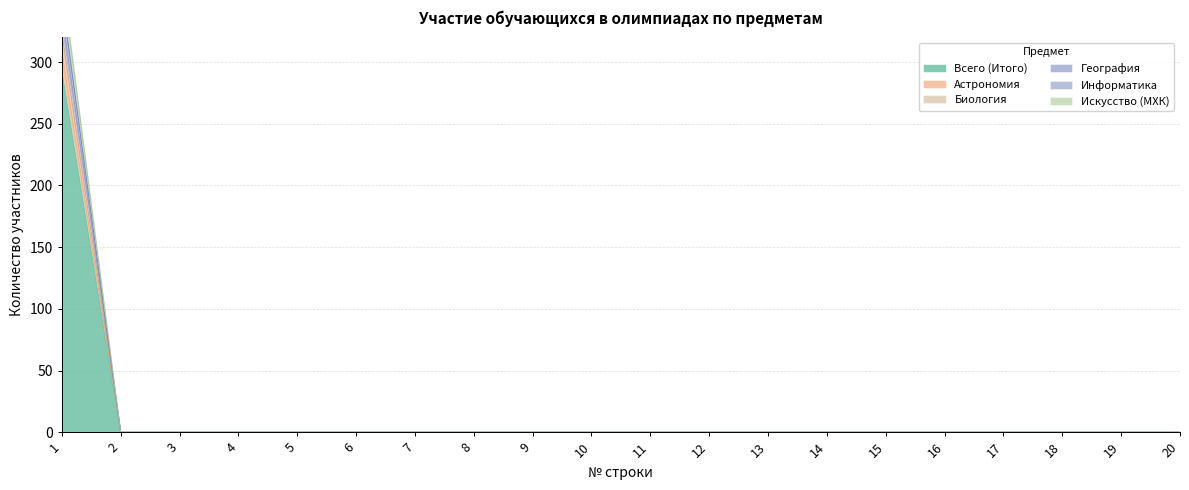

The Всего (Итого) series shows 161 at 8. True or false?

False